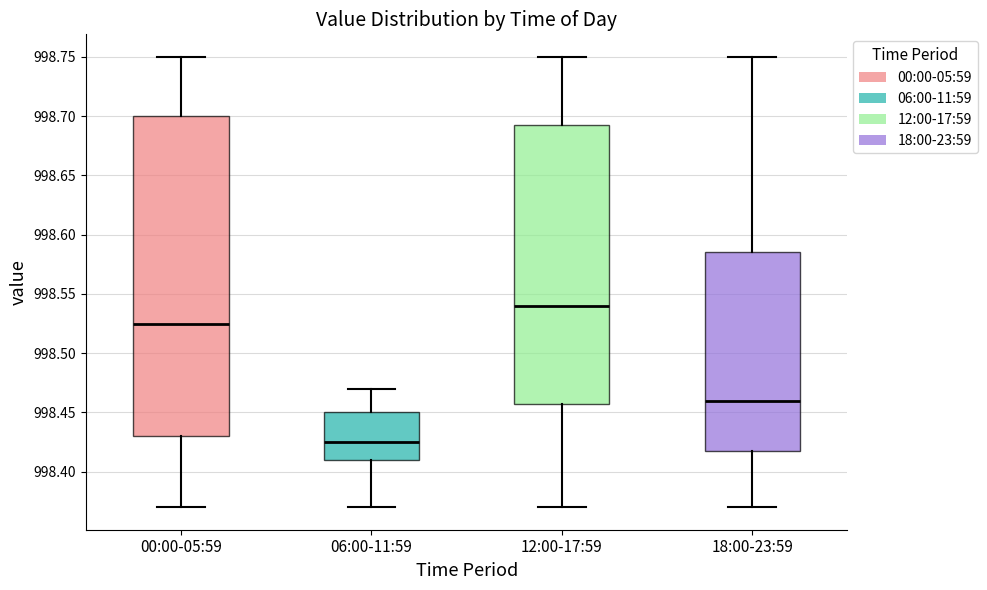

Which box has the lowest median line?

06:00-11:59